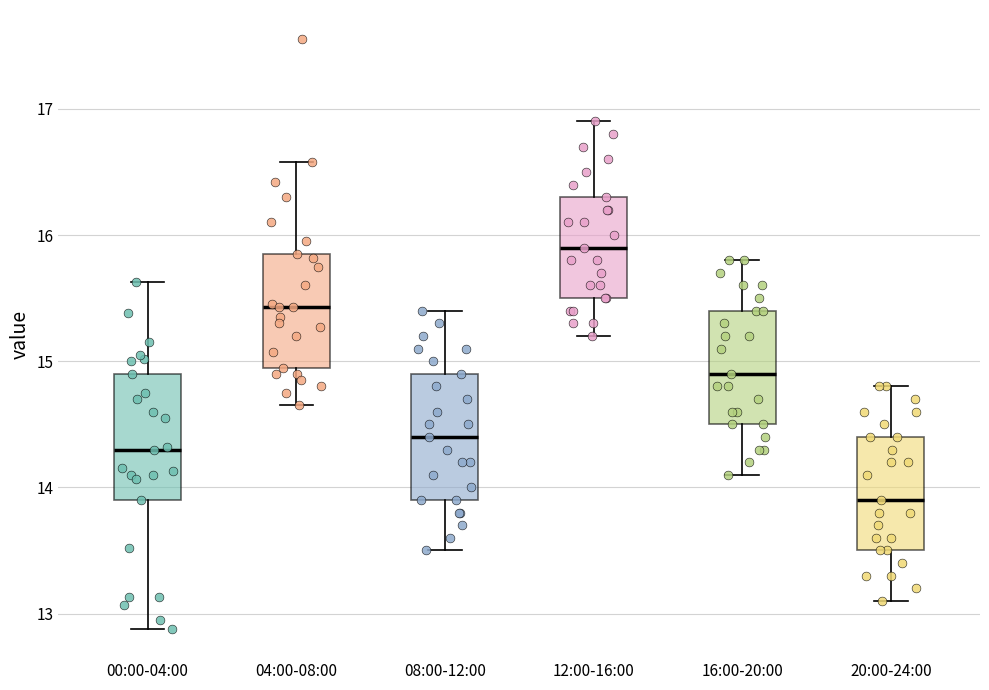

Which box has the highest median line?

12:00-16:00